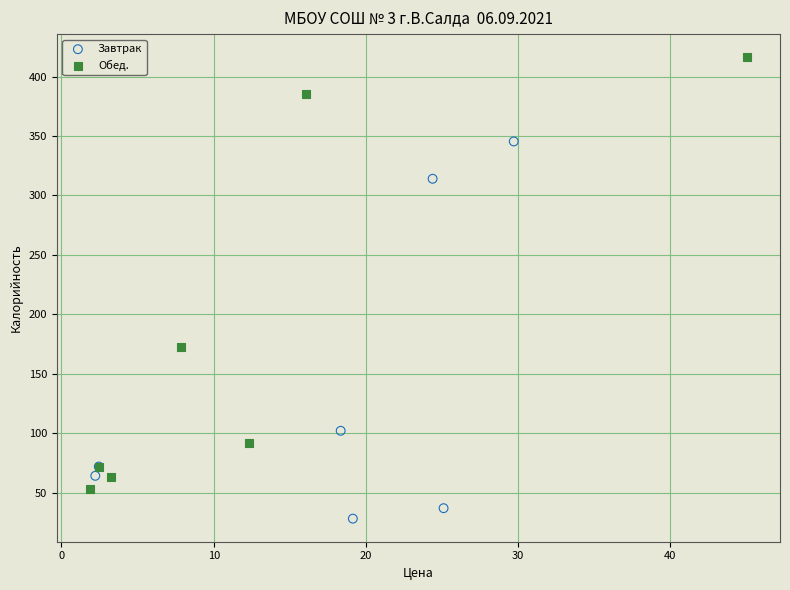

Which series reaches the maximum Y coordinate?

Обед.